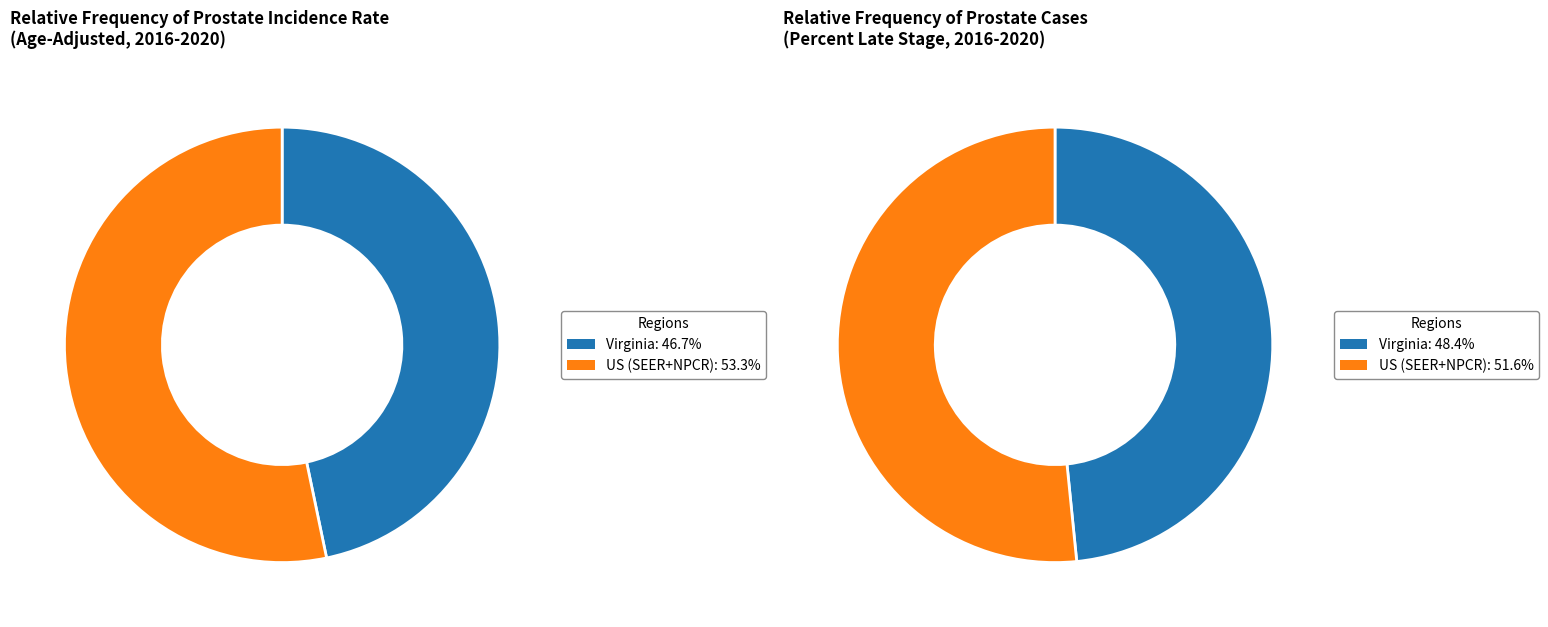

Combined, what portion of the pie is Percent of Cases with Late Stage and Age-Adjusted Incidence Rate?

100.0%